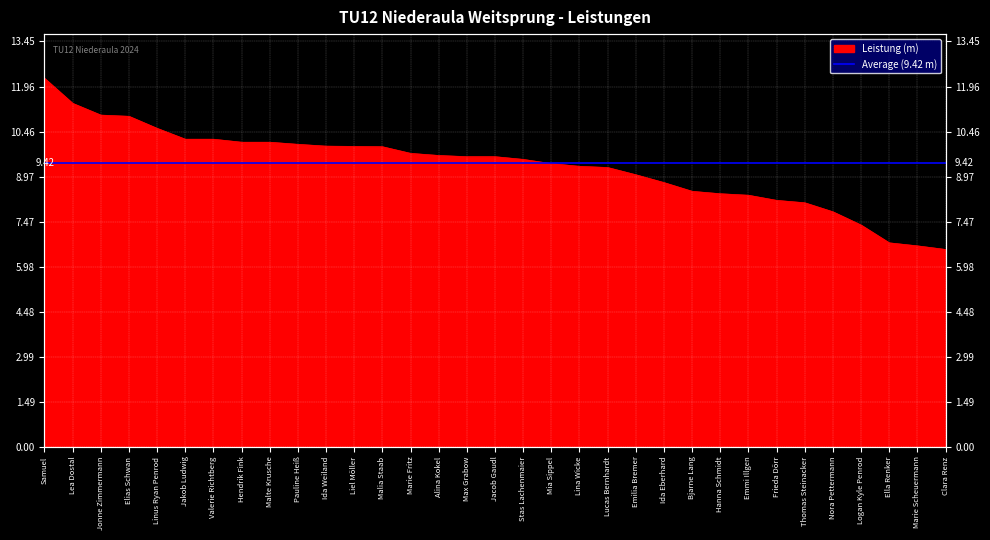

Does the chart display data point markers on the line(s)?

No